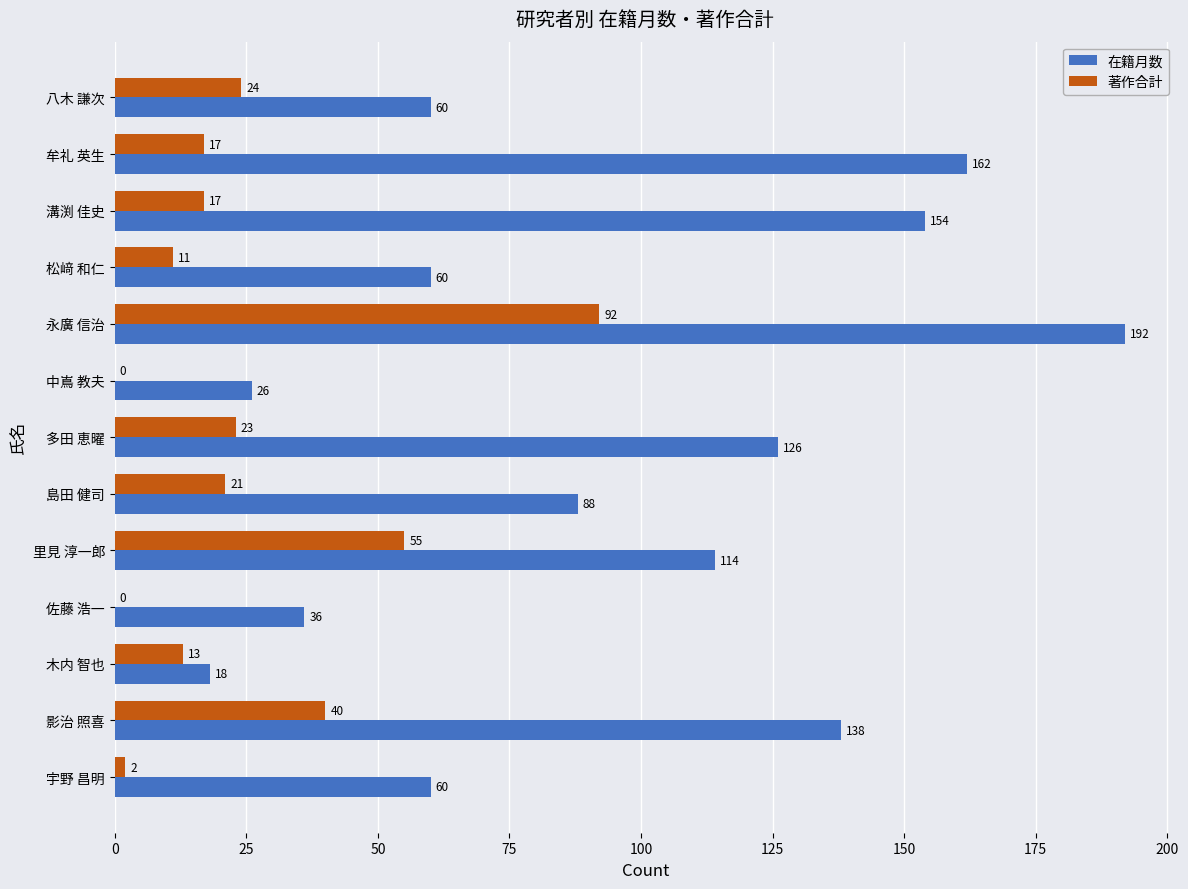

Which label corresponds to the largest value in the chart?

永廣 信治